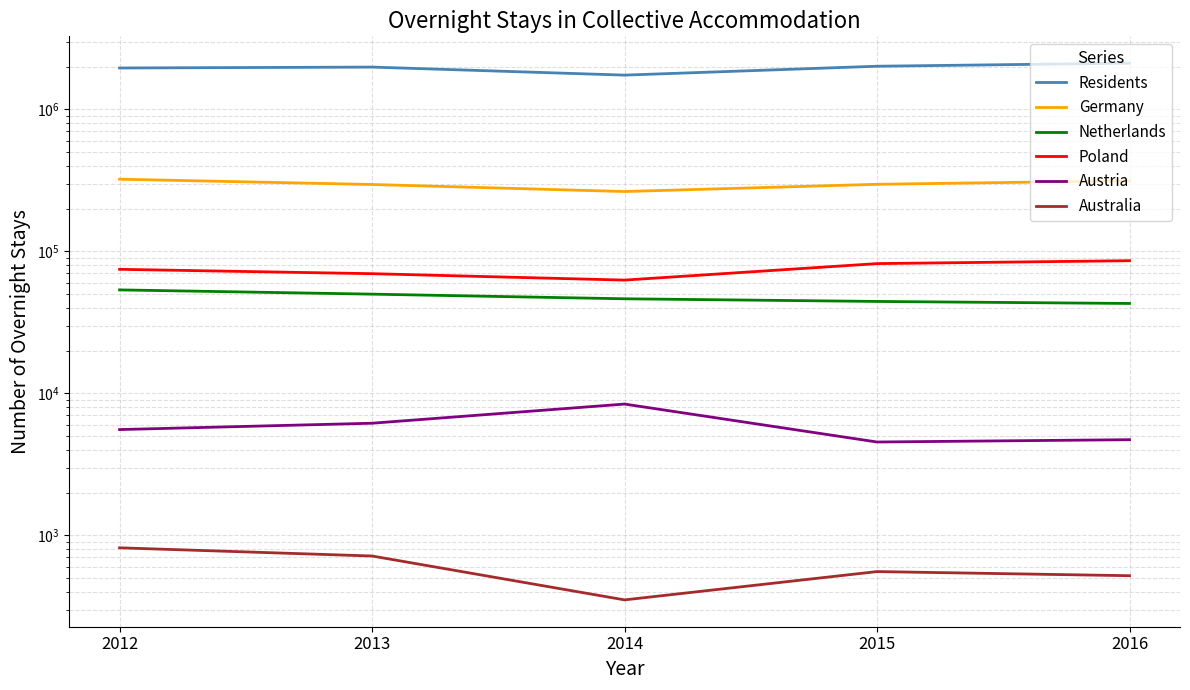

What is the difference between the highest and lowest values at 2013?

1988412